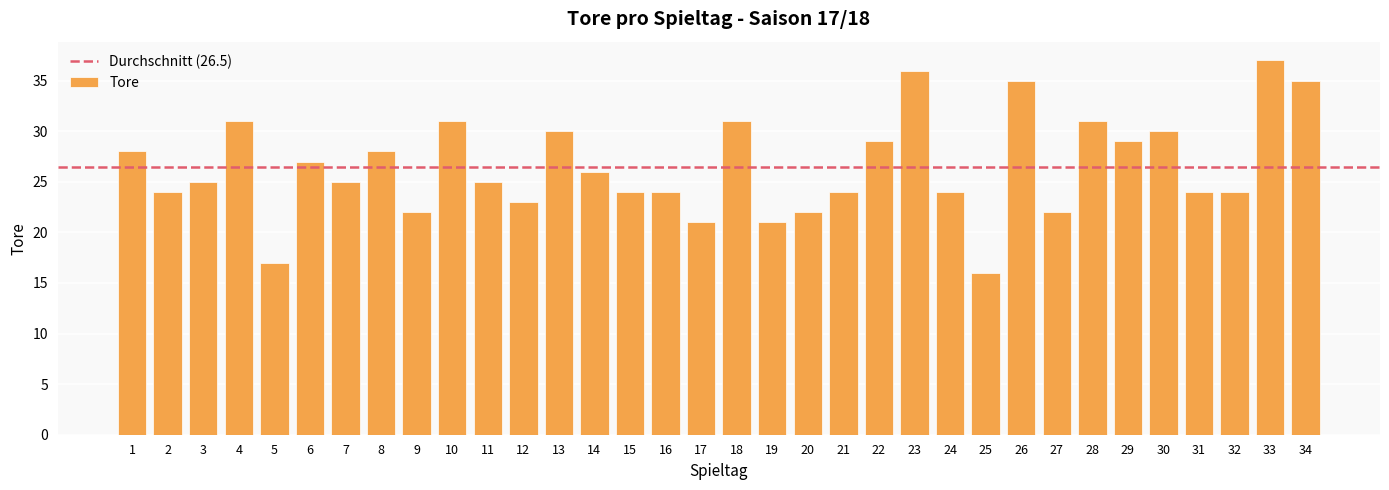

What is the maximum value shown in the chart?

37